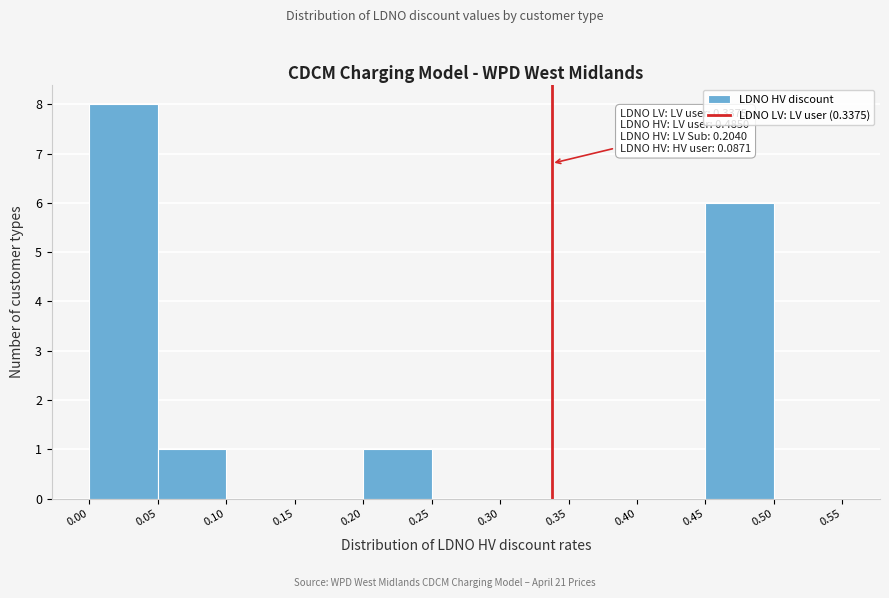

Which range on the x-axis has the tallest bar?

0.00 to 0.05